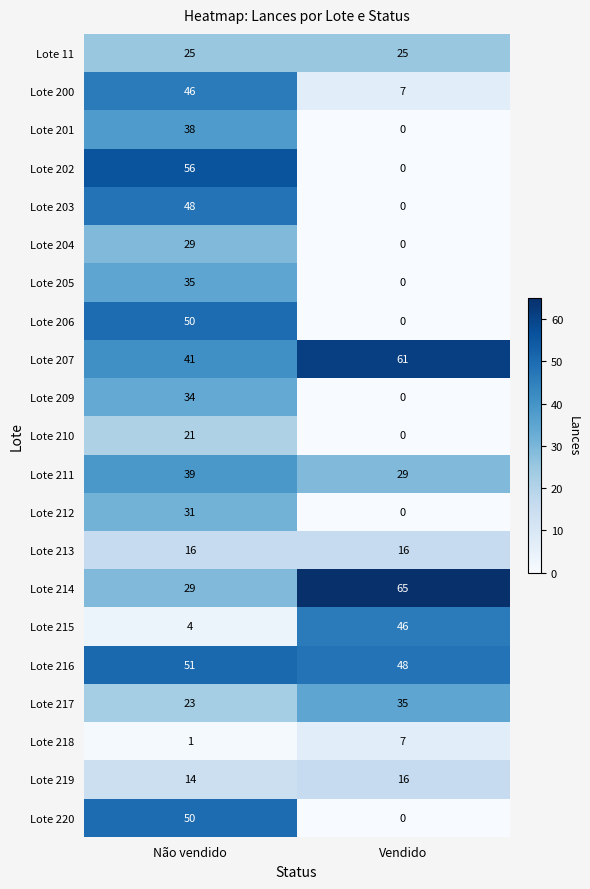

At which category does the chart reach its peak across all series?

Vendido